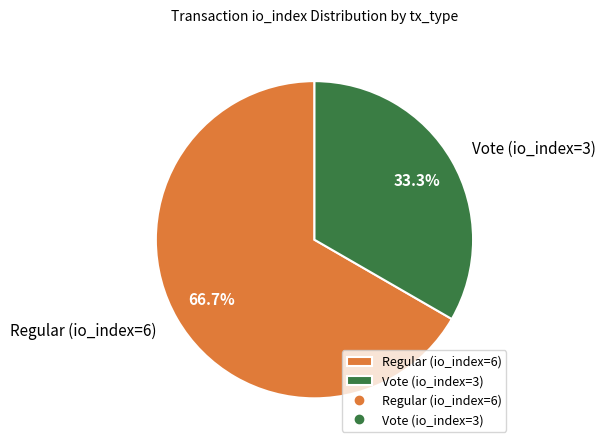

How many slices are in this pie chart?

2